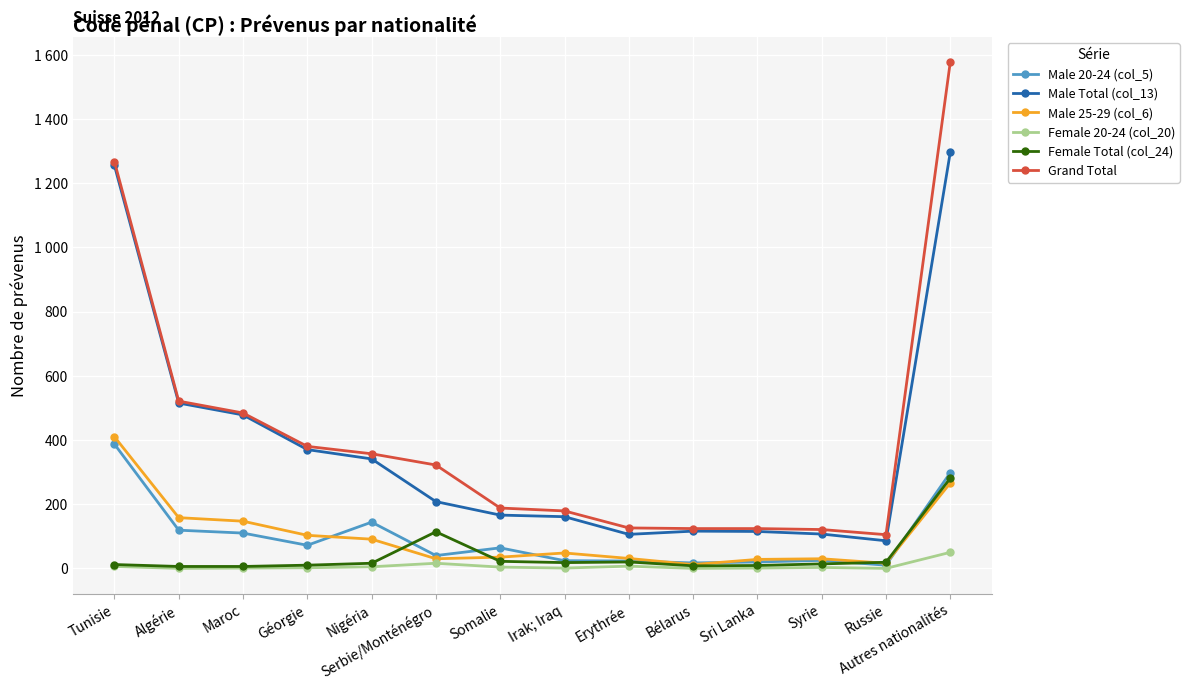

At Maroc, list the series in order from largest to smallest.

Grand Total, Male Total (col_13), Male 25-29 (col_6), Male 20-24 (col_5), Female Total (col_24), Female 20-24 (col_20)